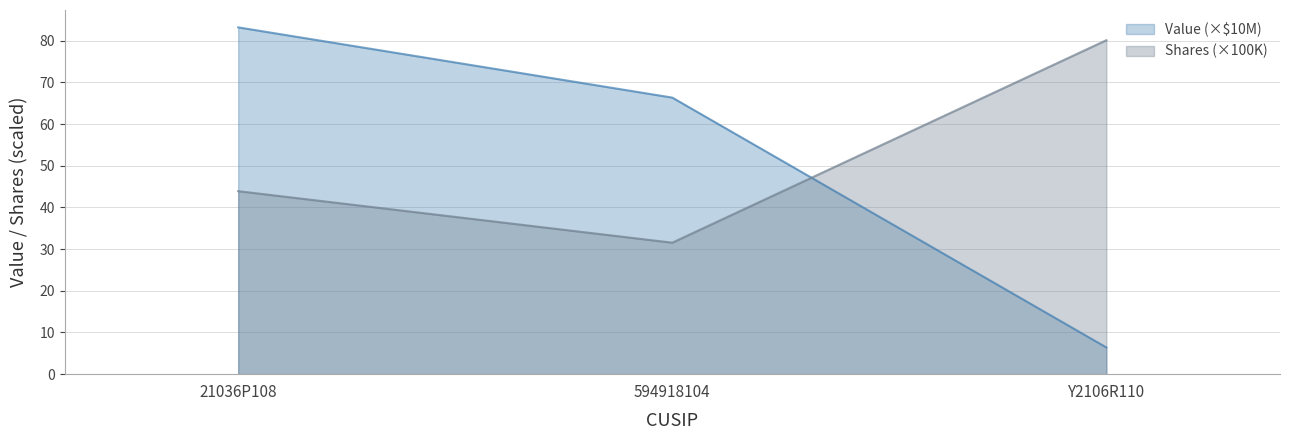

At which category is the sum across all series the highest?

21036P108